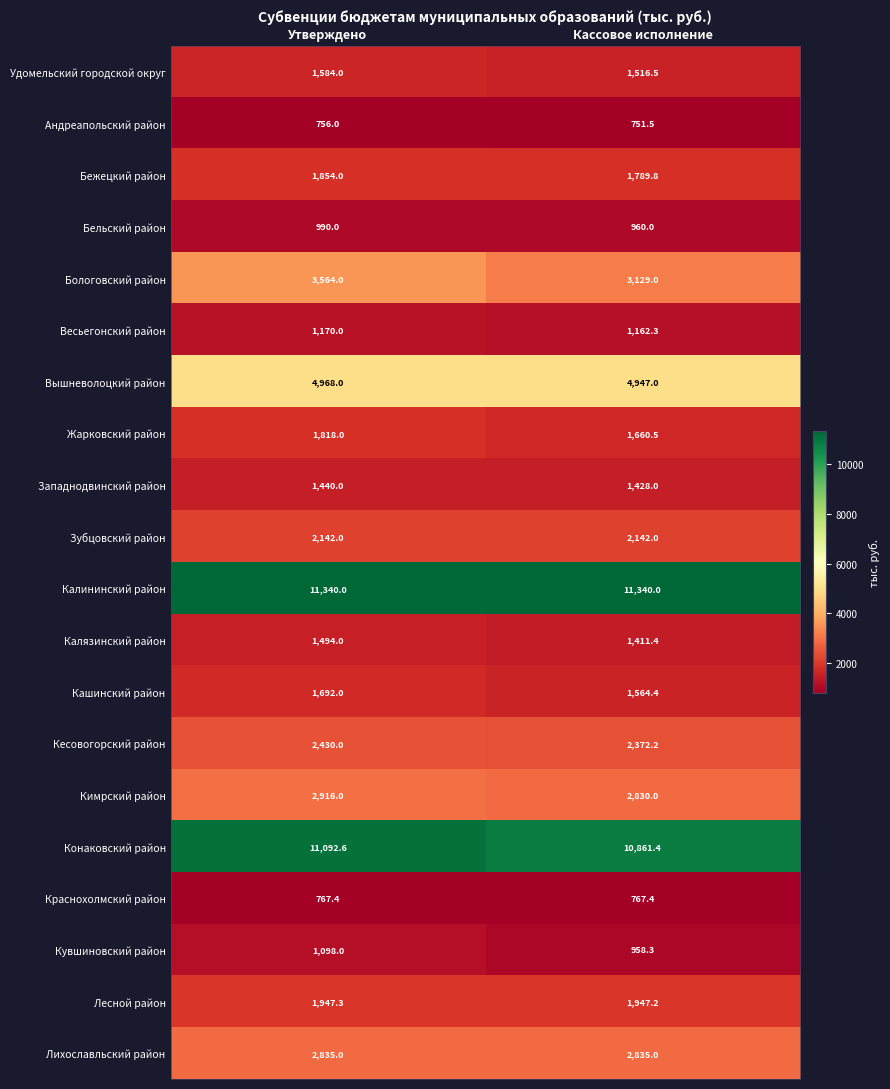

What is the smallest value displayed?

751.5